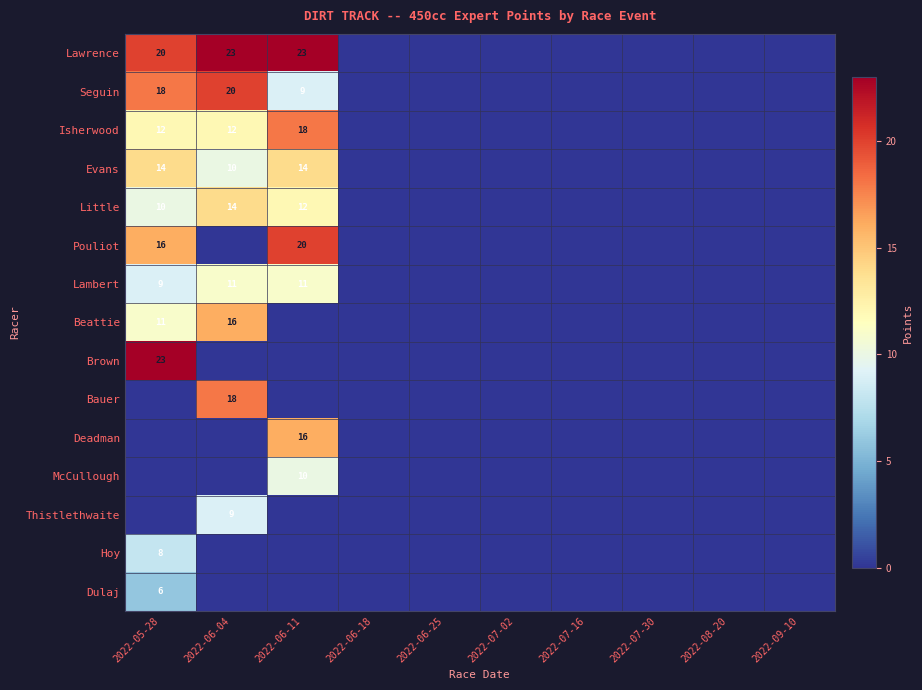

The Seguin series shows 9 at 2022-06-11. True or false?

True